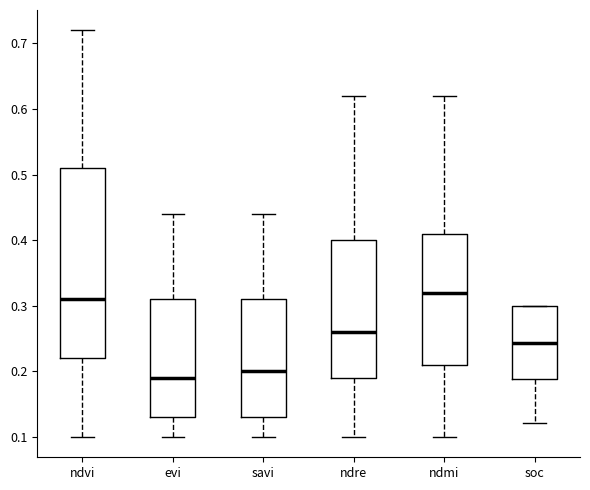

Reading left to right, read every box against the y-axis: the position of its median line, the range the box covers, and the ends of its whiskers. The values are not printed on the chart, so give them approximately, as read against the axis.

ndvi: median 0.31, box 0.22 to 0.51, whiskers 0.10 to 0.72
evi: median 0.19, box 0.13 to 0.31, whiskers 0.10 to 0.44
savi: median 0.20, box 0.13 to 0.31, whiskers 0.10 to 0.44
ndre: median 0.26, box 0.19 to 0.40, whiskers 0.10 to 0.62
ndmi: median 0.32, box 0.21 to 0.41, whiskers 0.10 to 0.62
soc: median 0.24, box 0.19 to 0.30, whiskers 0.12 to 0.30